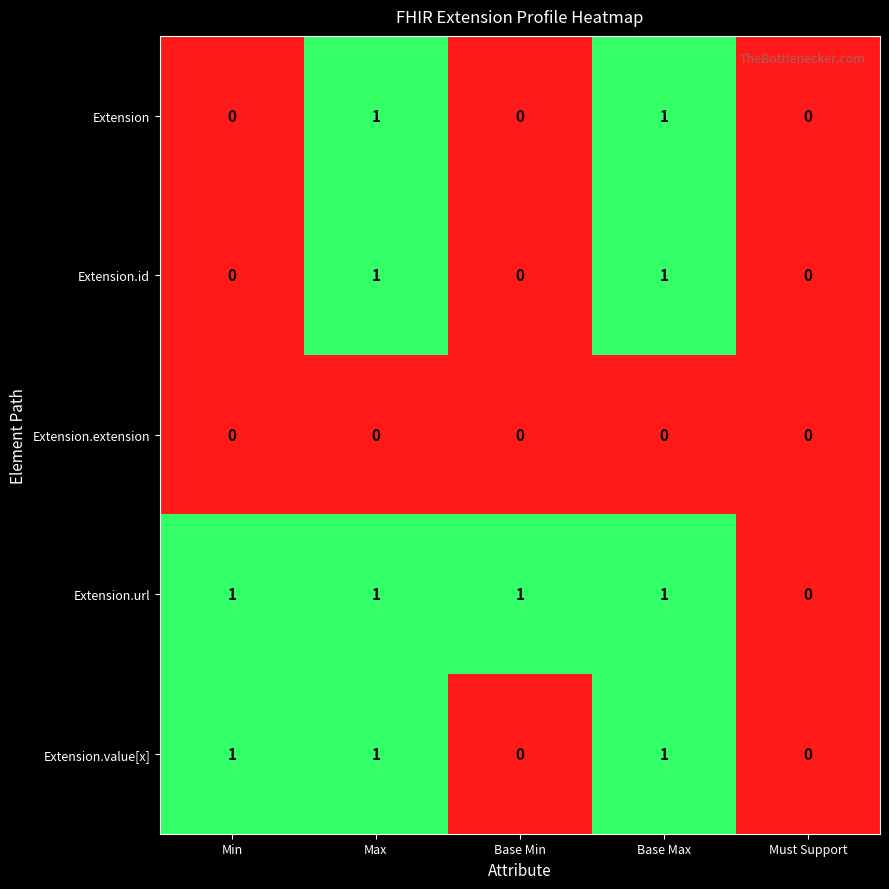

What is the total value across all series at Min?

2